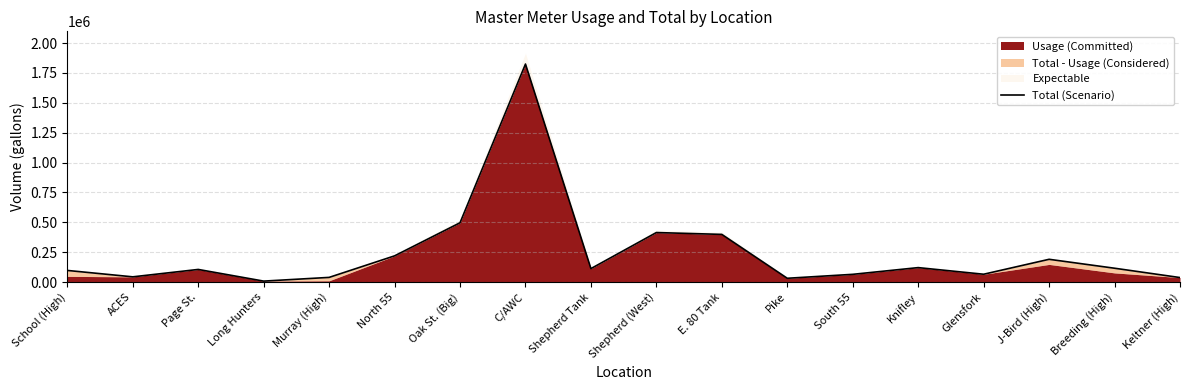

What is the maximum value shown in the chart?

1824000